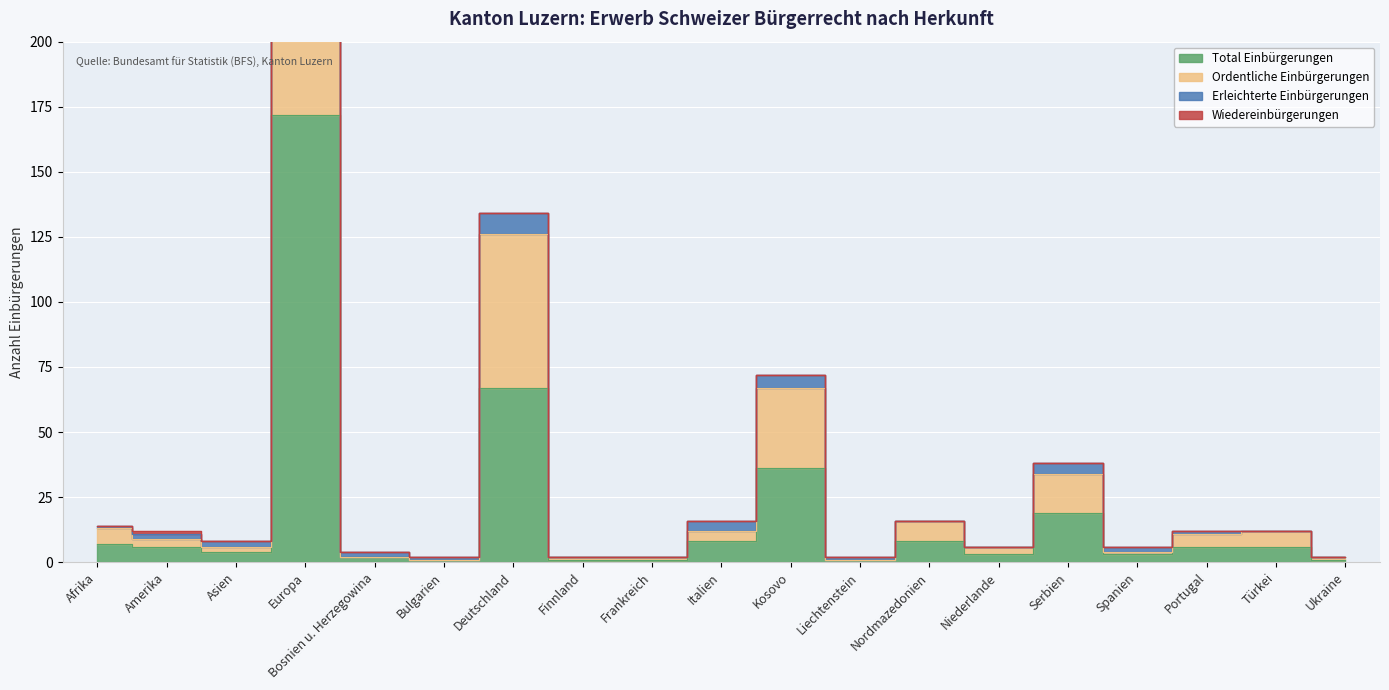

What is the label of the 7th point from the right?

Nordmazedonien